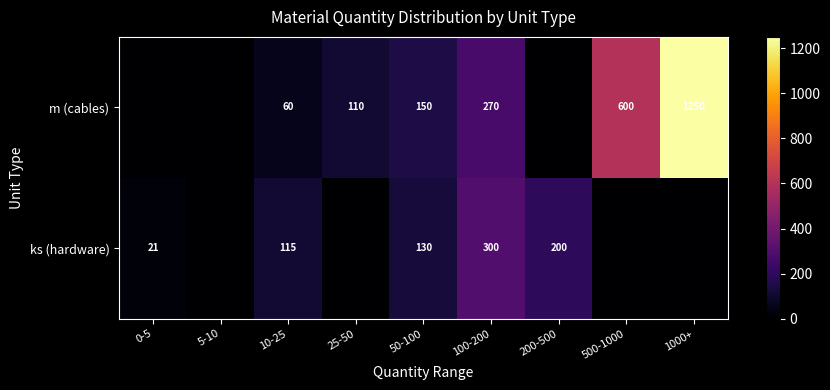

The m (cables) series shows 270 at 100-200. True or false?

True